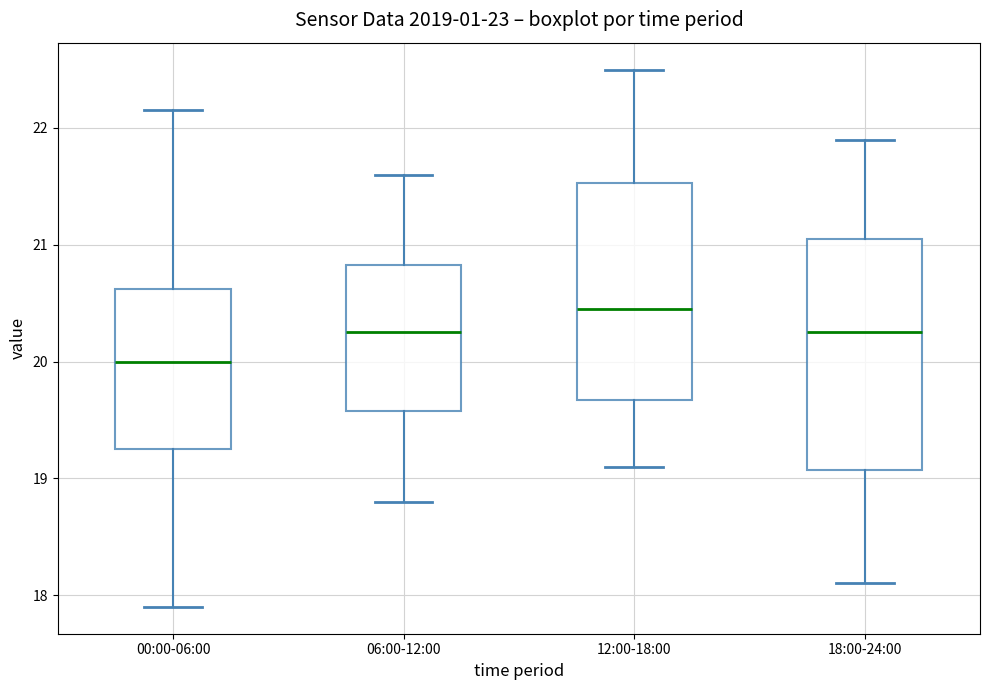

Reading left to right, transcribe this box plot: for each box, give where its median line is, the range the box spans, and where its two whiskers end, as read against the y-axis. The values are not printed on the chart, so give them approximately, as read against the axis.

00:00-06:00: median 20.0, box 19.3 to 20.6, whiskers 17.9 to 22.2
06:00-12:00: median 20.3, box 19.6 to 20.8, whiskers 18.8 to 21.6
12:00-18:00: median 20.5, box 19.7 to 21.5, whiskers 19.1 to 22.5
18:00-24:00: median 20.3, box 19.1 to 21.1, whiskers 18.1 to 21.9